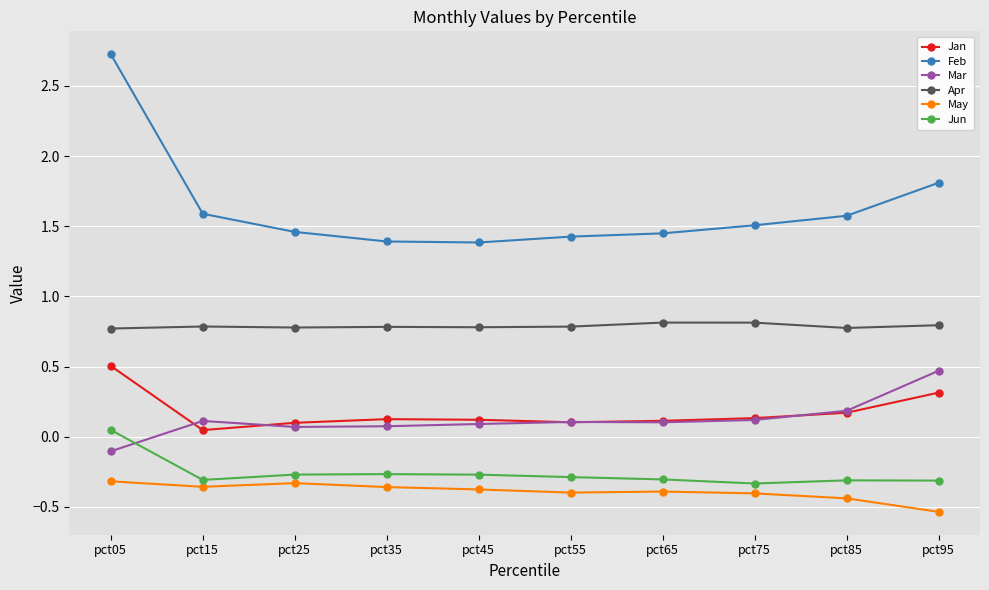

What is the total value across all series at pct55?

1.7